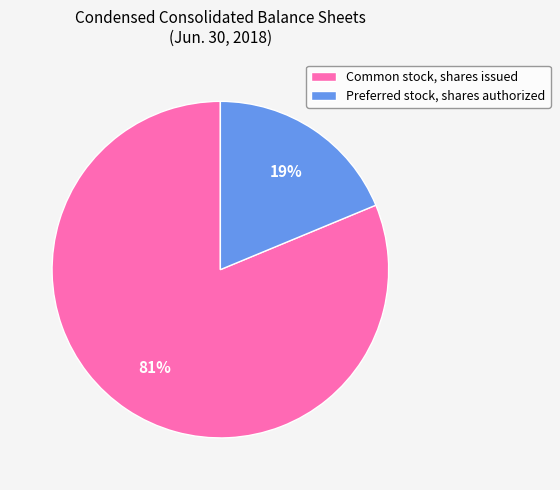

Which has a higher value, Common stock, shares issued or Preferred stock, shares authorized?

Common stock, shares issued